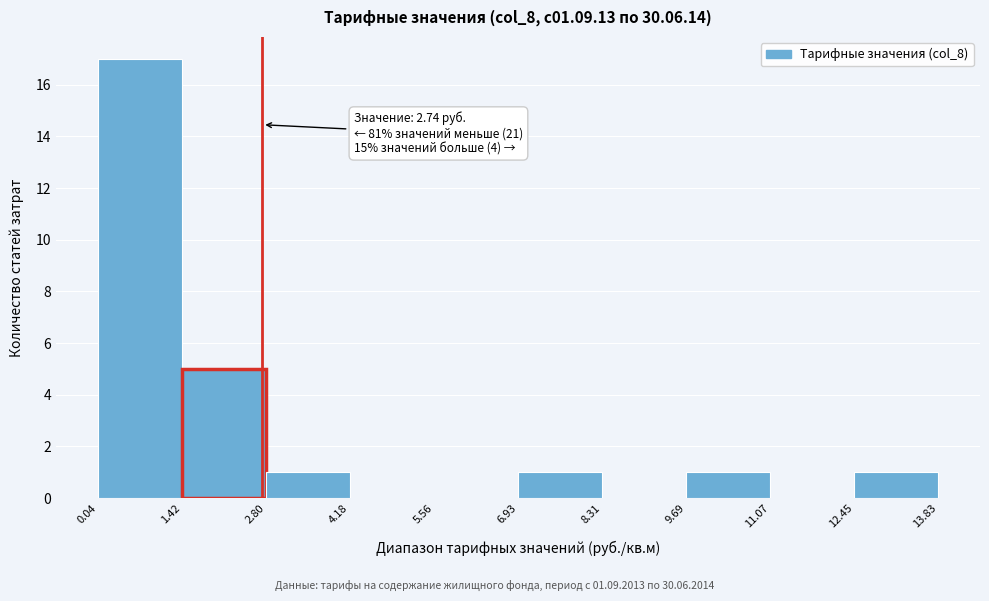

Which range on the x-axis has the tallest bar?

0.04 to 1.42